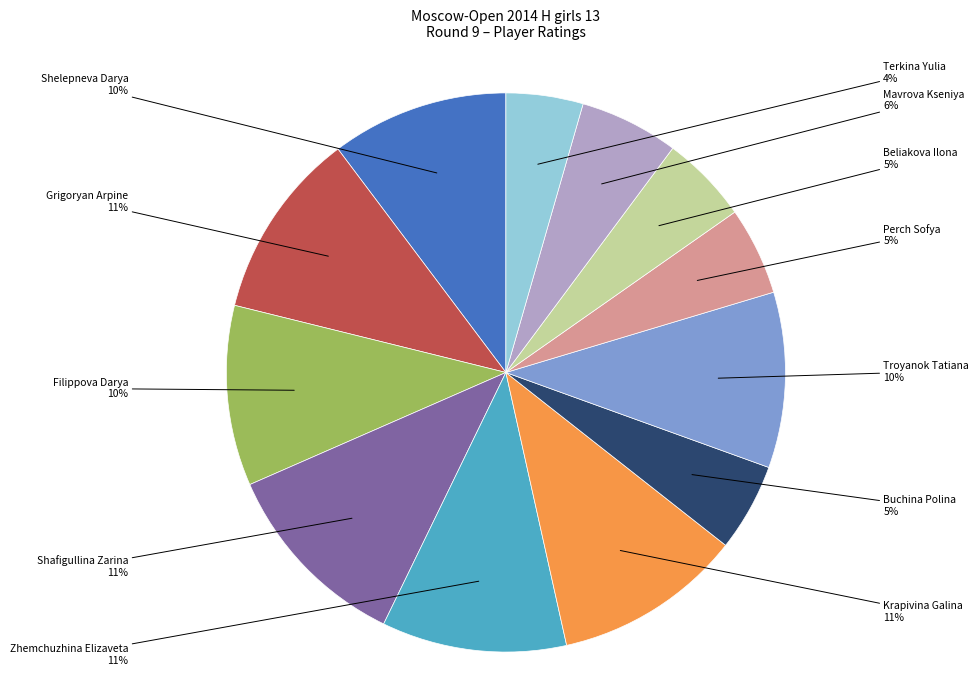

Do Mavrova Kseniya and Grigoryan Arpine together represent more than half of the pie?

No